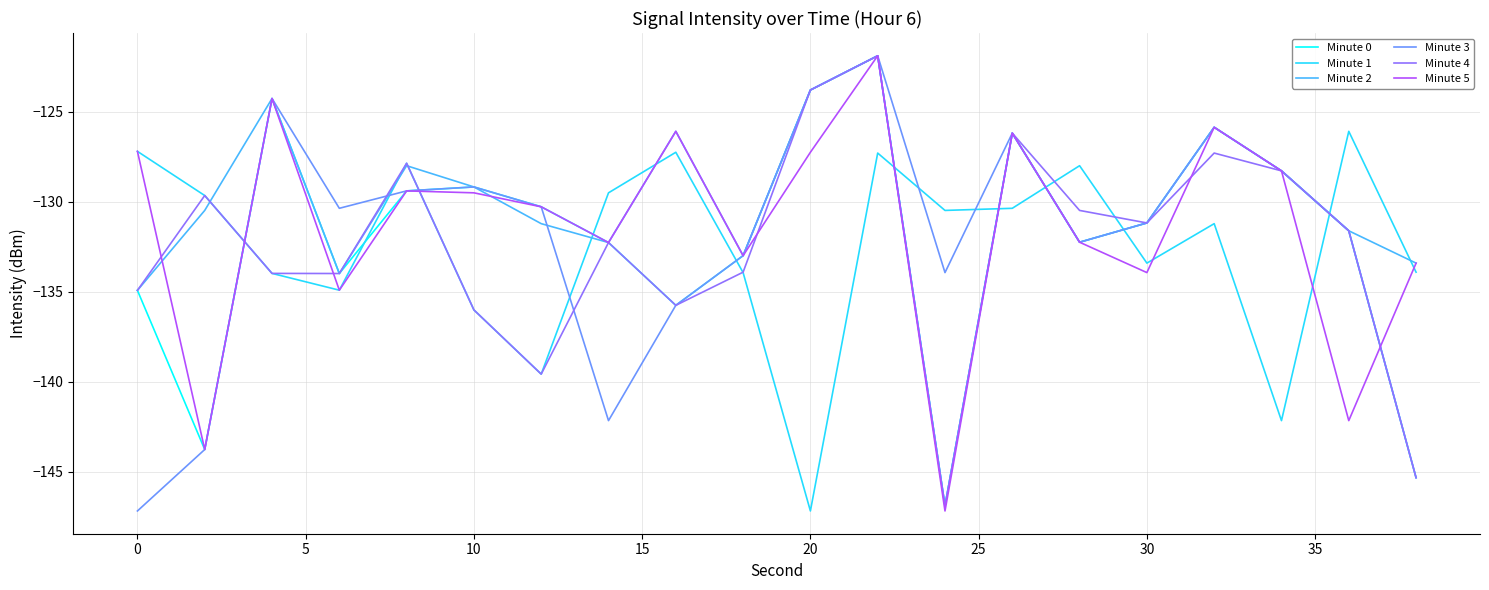

Which series has the largest total across all categories?

Minute 2